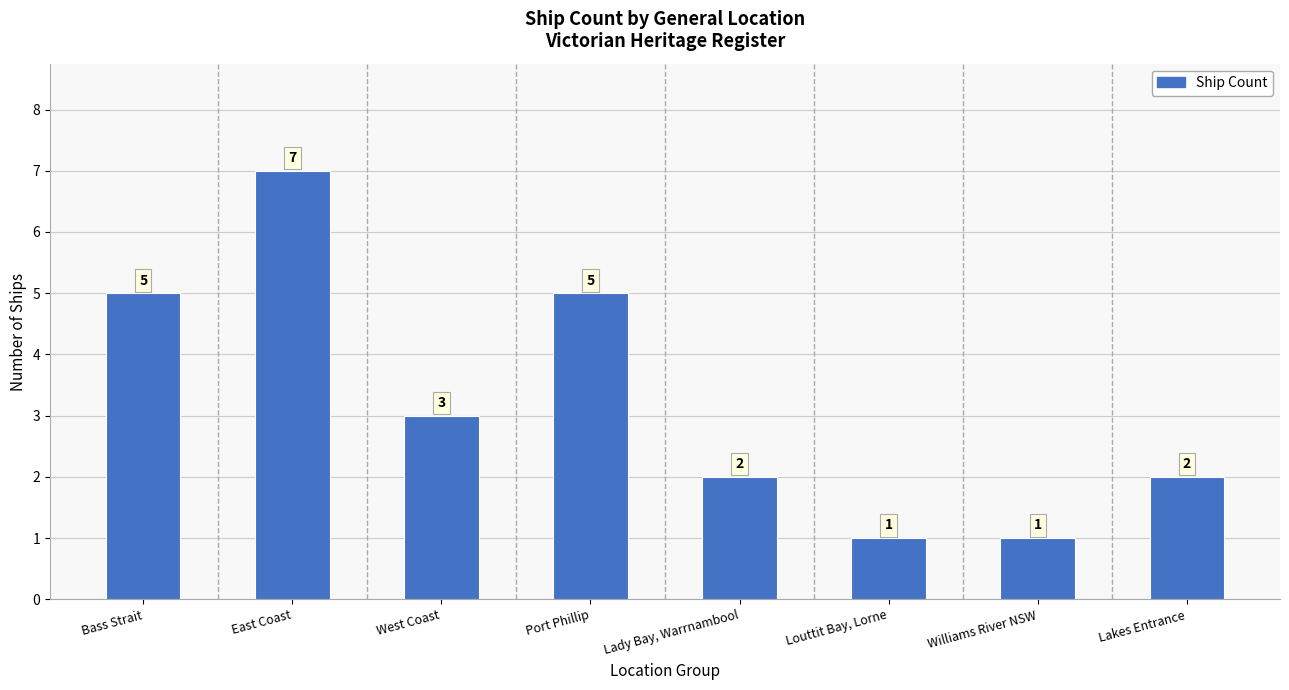

Count the number of categories in the chart.

8